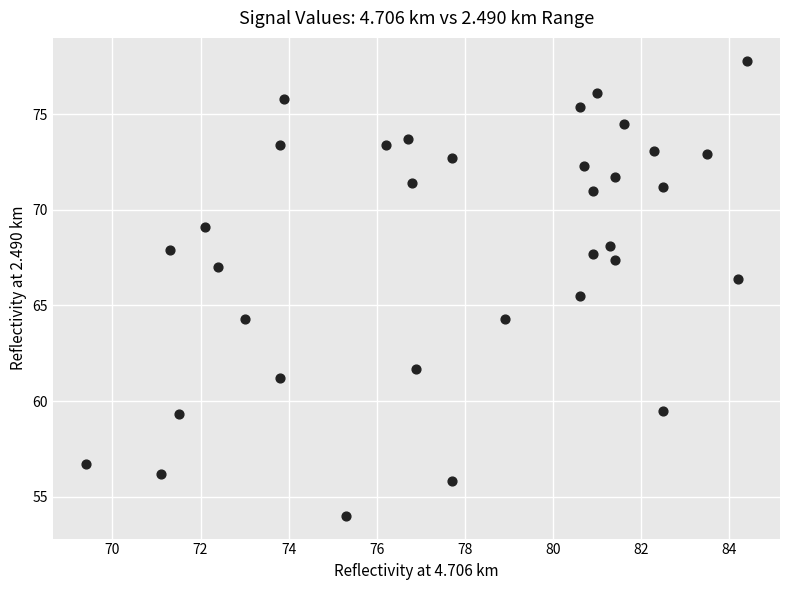

What is the range of Y values (max minus min)?

23.8